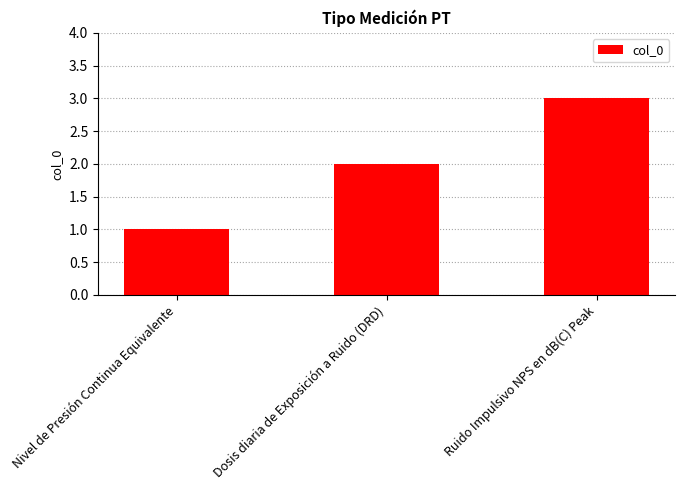

Read the value at Nivel de Presión Continua Equivalente.

1